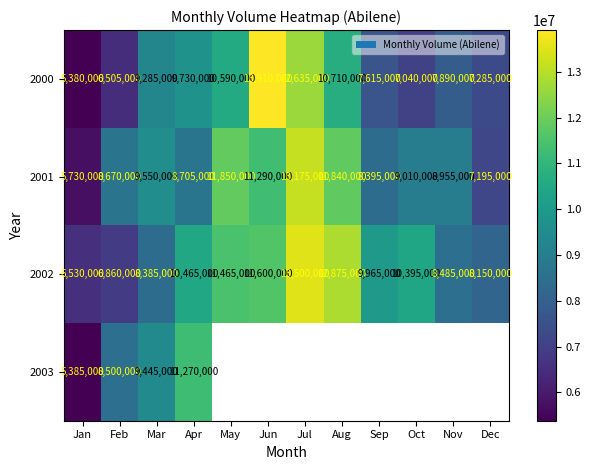

At which label is 2000 closest to 9645000?

Apr